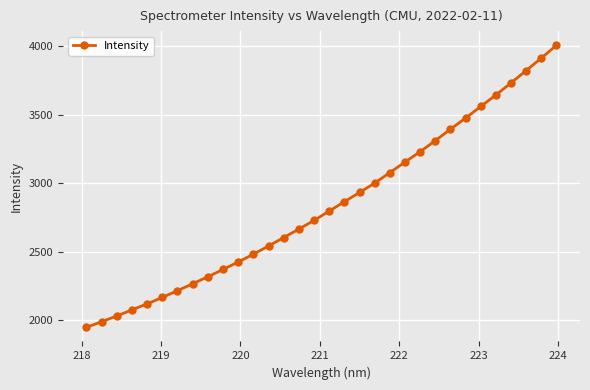

Reading left to right, list all the values displayed in this chart.

1948.5	1989.6	2031.7	2075.8	2119.8	2166.8	2216.1	2266.4	2317.3	2370.6	2424.8	2481.8	2541.7	2603.4	2664.7	2728.3	2795.9	2864.8	2932.1	3000.1	3077.1	3153.8	3229.3	3310.1	3393.2	3474.9	3559.3	3643.3	3731.1	3821.4	3912.3	4005.8